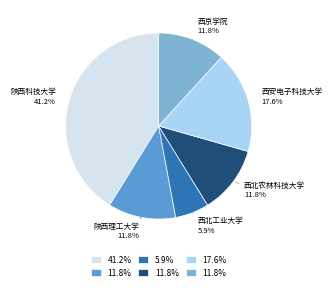

Which category has the smallest portion of the pie?

西北工业大学